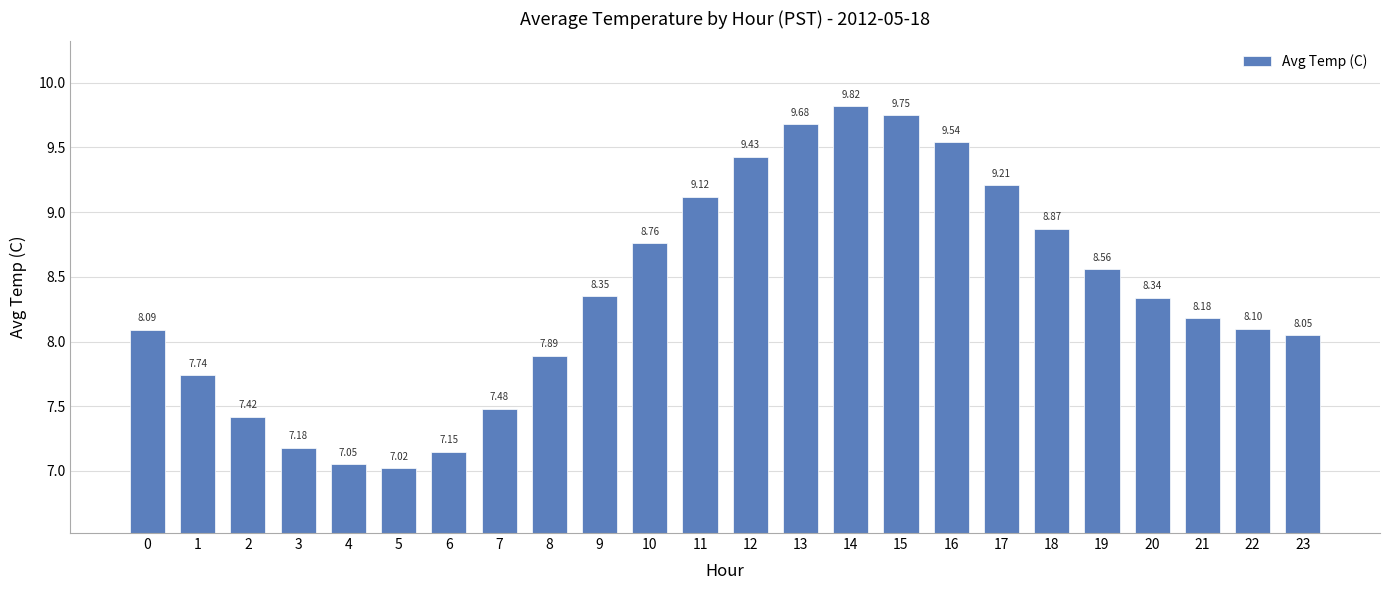

What is the difference between the maximum and minimum values?

2.8